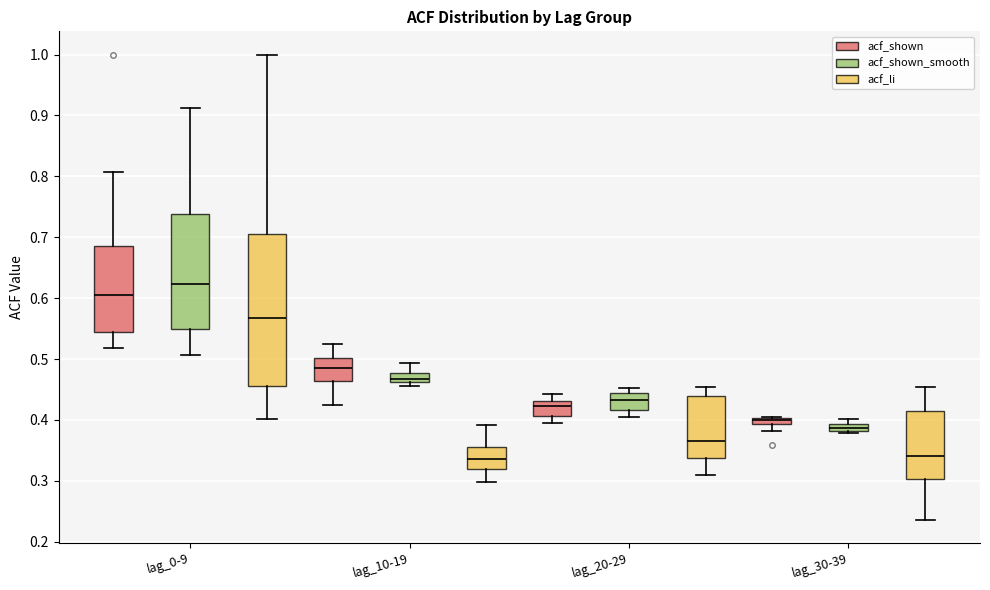

Which box is the tallest, from its lower edge to its upper edge?

lag_0-9 (acf_li)